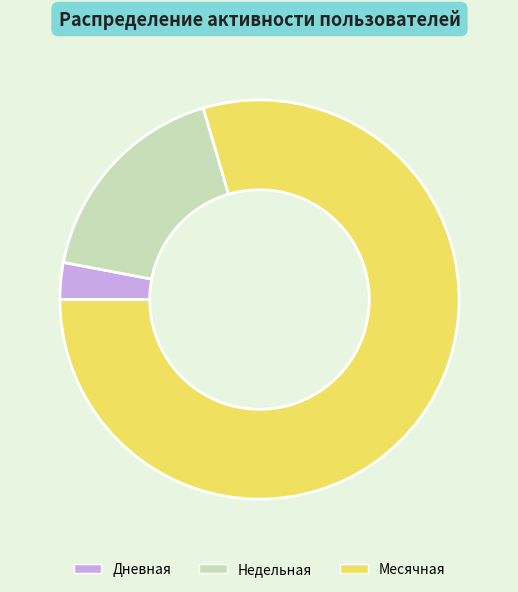

Is there any slice that represents more than half of the pie?

Yes